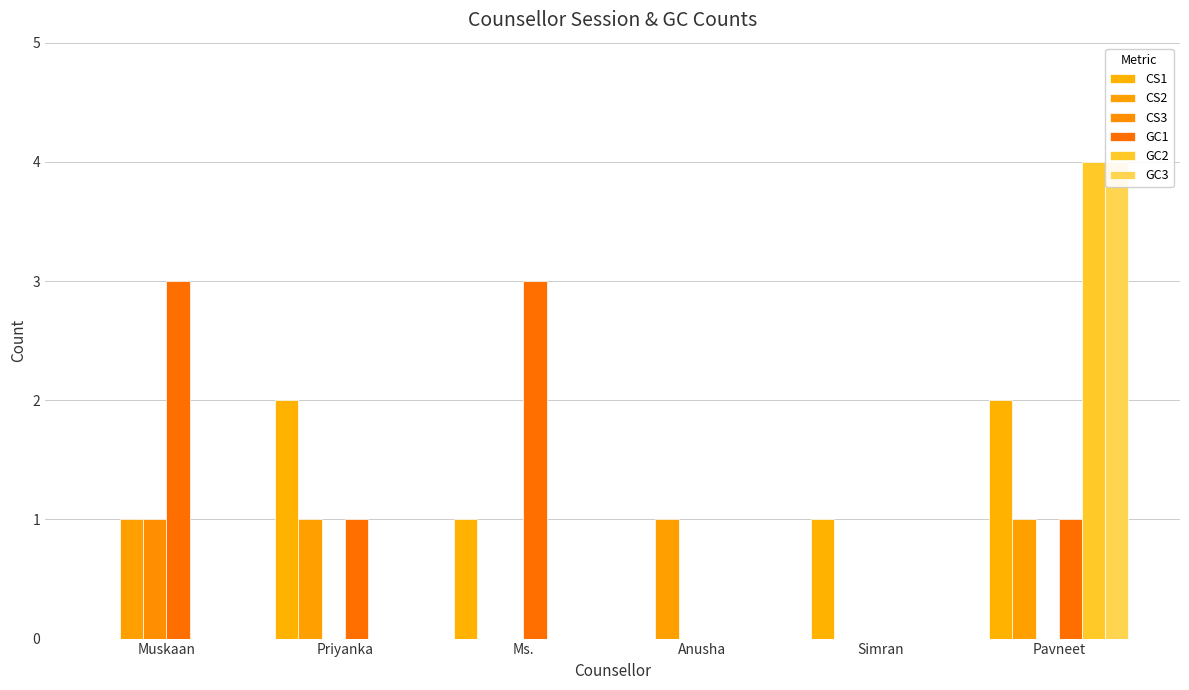

Reading left to right, extract all data points from this chart.

CS1: Muskaan=0	Priyanka=2	Ms.=1	Anusha=0	Simran=1	Pavneet=2
CS2: Muskaan=1	Priyanka=1	Ms.=0	Anusha=1	Simran=0	Pavneet=1
CS3: Muskaan=1	Priyanka=0	Ms.=0	Anusha=0	Simran=0	Pavneet=0
GC1: Muskaan=3	Priyanka=1	Ms.=3	Anusha=0	Simran=0	Pavneet=1
GC2: Muskaan=0	Priyanka=0	Ms.=0	Anusha=0	Simran=0	Pavneet=4
GC3: Muskaan=0	Priyanka=0	Ms.=0	Anusha=0	Simran=0	Pavneet=4